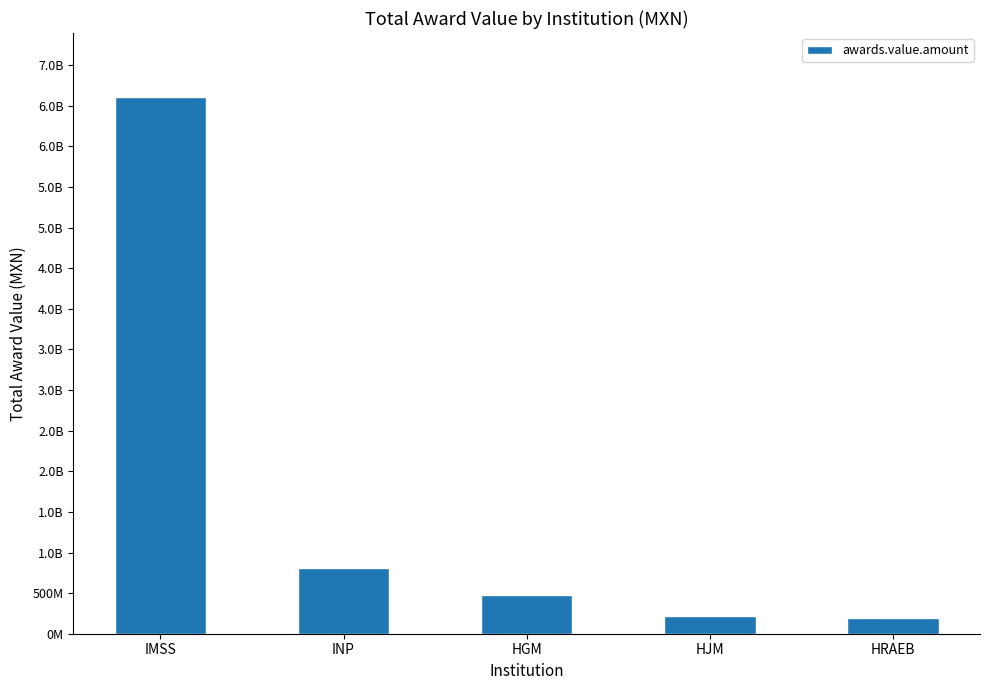

Reading left to right, extract all data points from this chart.

IMSS=6603492530.2	INP=803354598.0	HGM=475711260.0	HJM=220762383.8	HRAEB=189526069.6